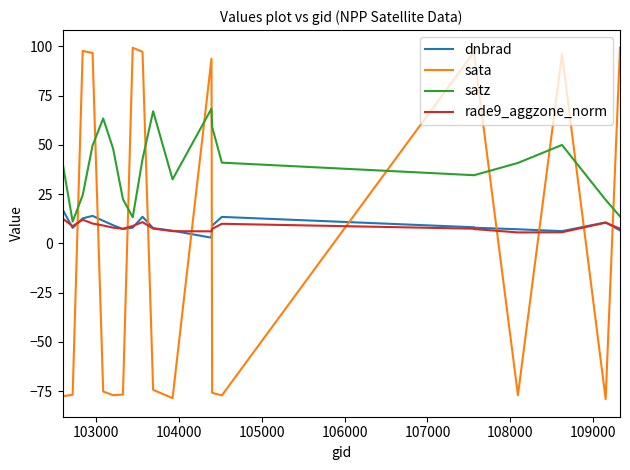

How many values in the dnbrad series are below 8?

10